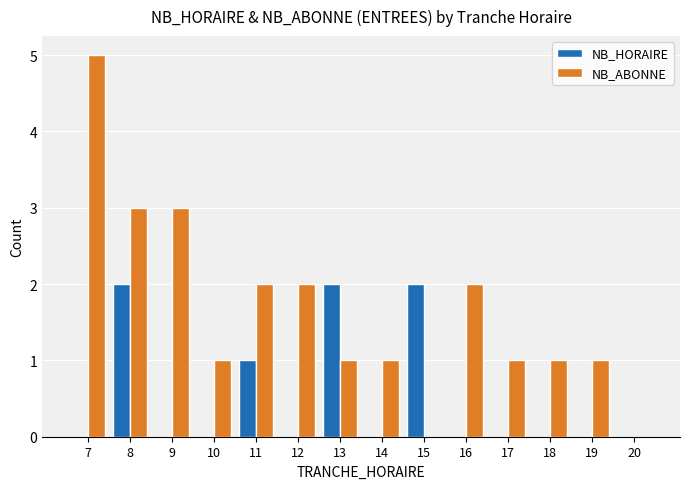

Is it true that NB_ABONNE equals 2 at 12?

True